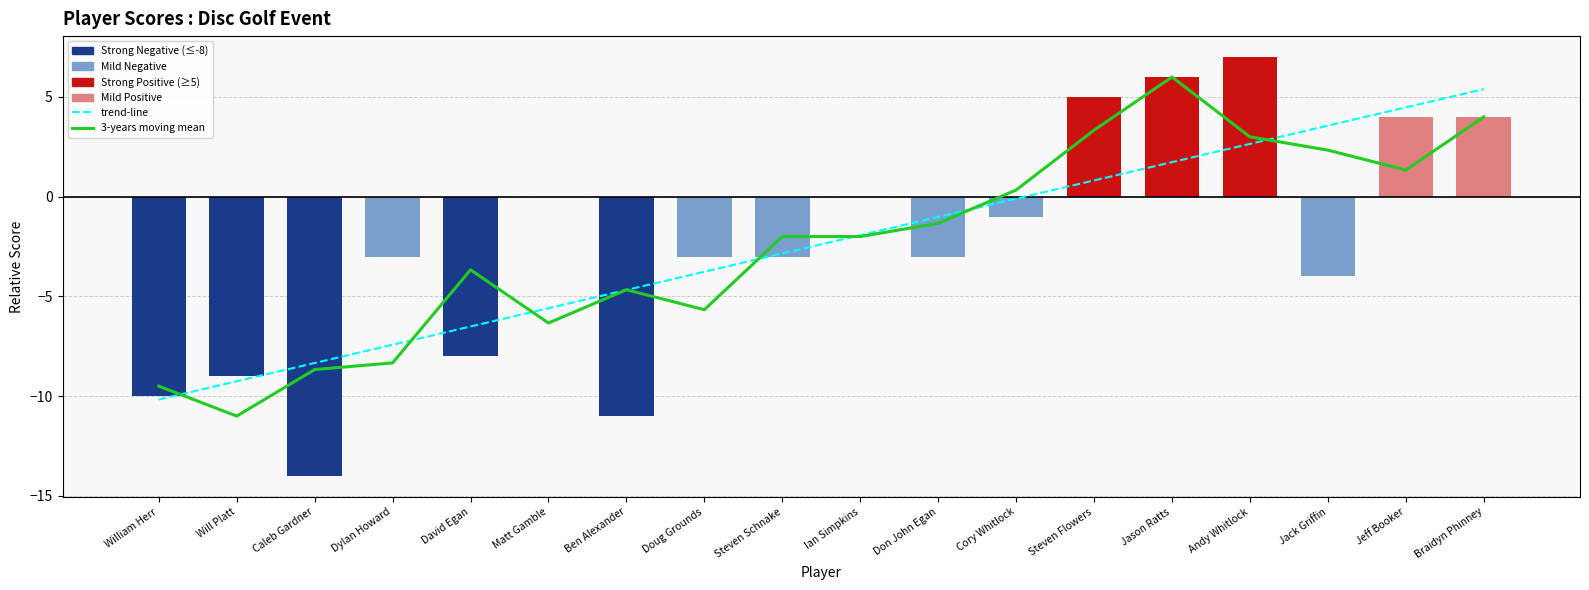

What is the value of the 3-years moving mean bar at the 8th from the left?

-5.7